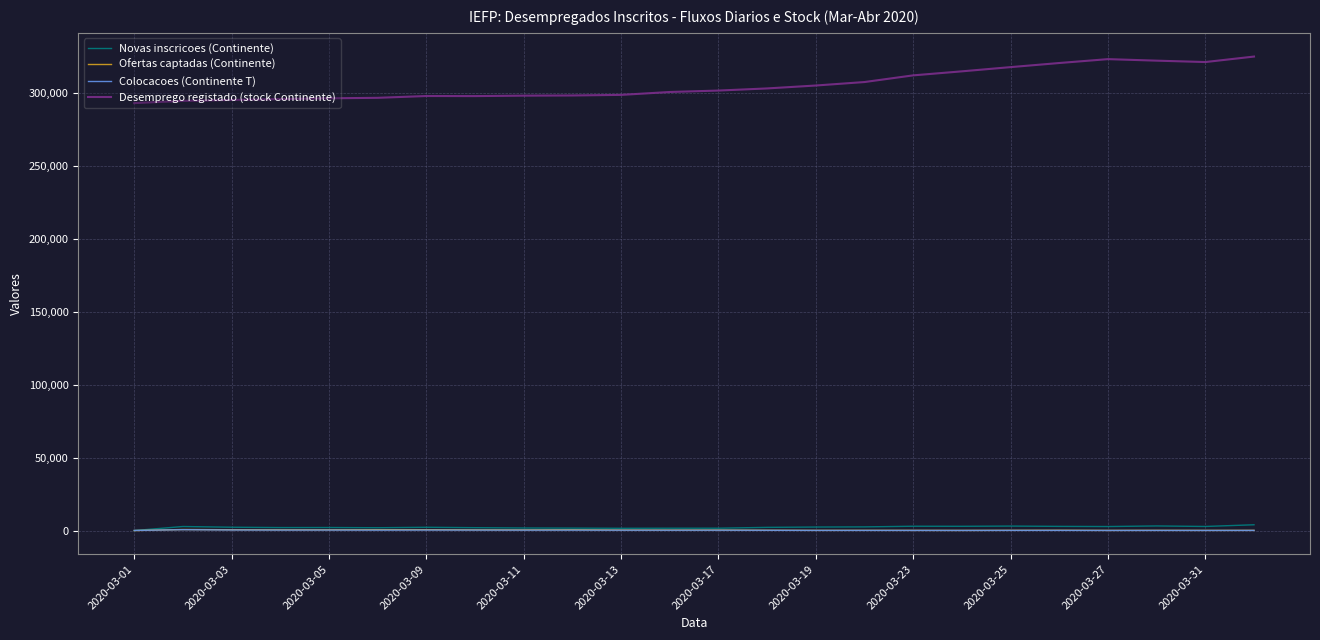

What is the maximum value for Desemprego registado (stock Continente)?

324926